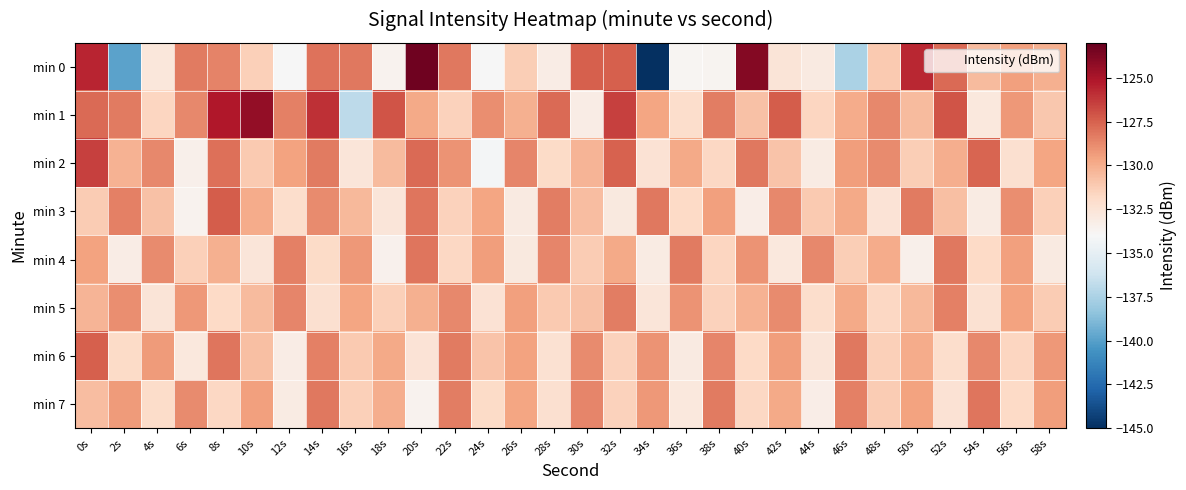

Which has a higher value, 48s or 32s?

32s